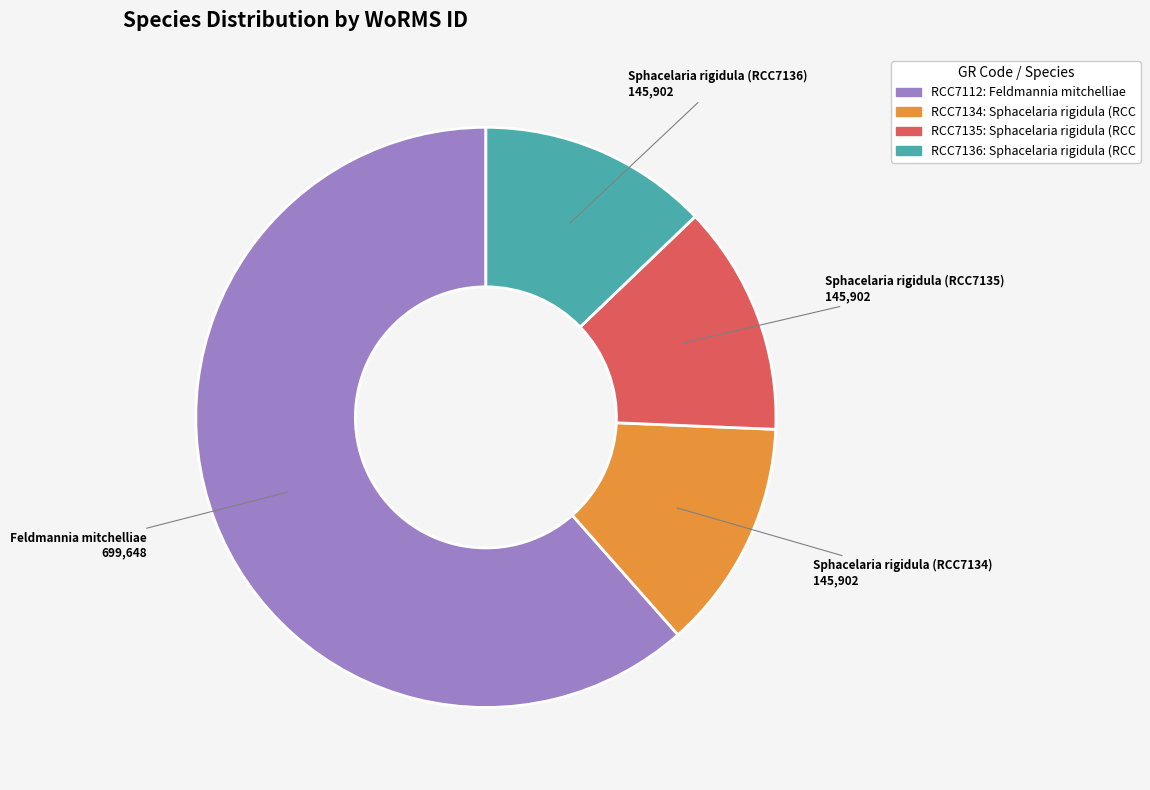

Does any single category account for the majority?

Yes